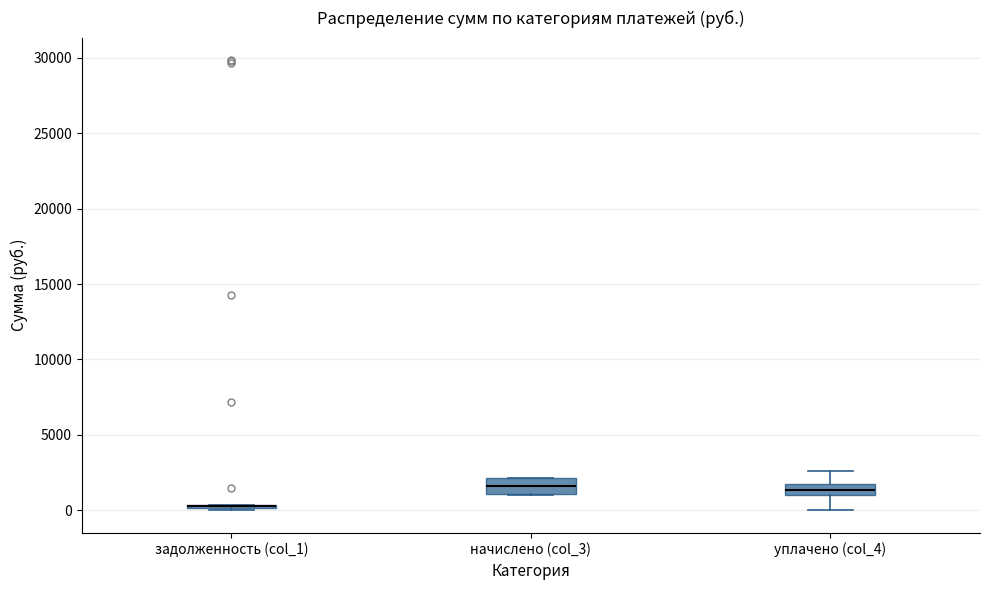

Where is the lower edge of the box for начислено (col_3) on the y-axis? The values are not printed on the chart, so give them approximately, as read against the axis.

1000